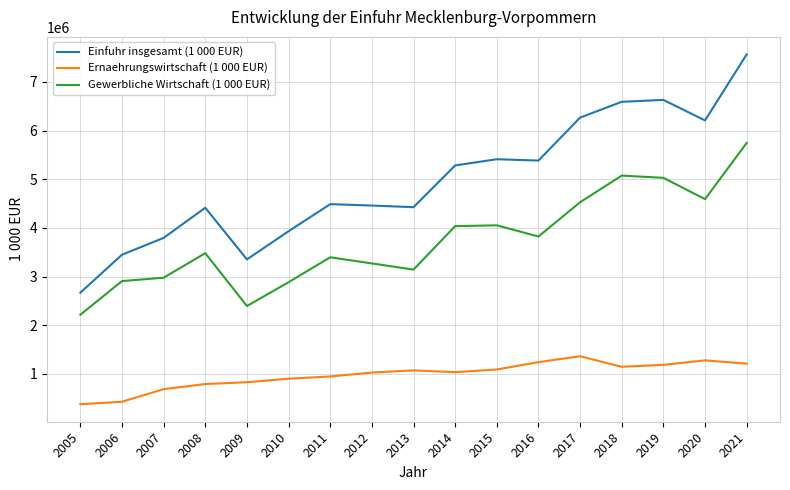

Between 2006 and 2014, which series saw the biggest shift?

Einfuhr insgesamt (1 000 EUR)